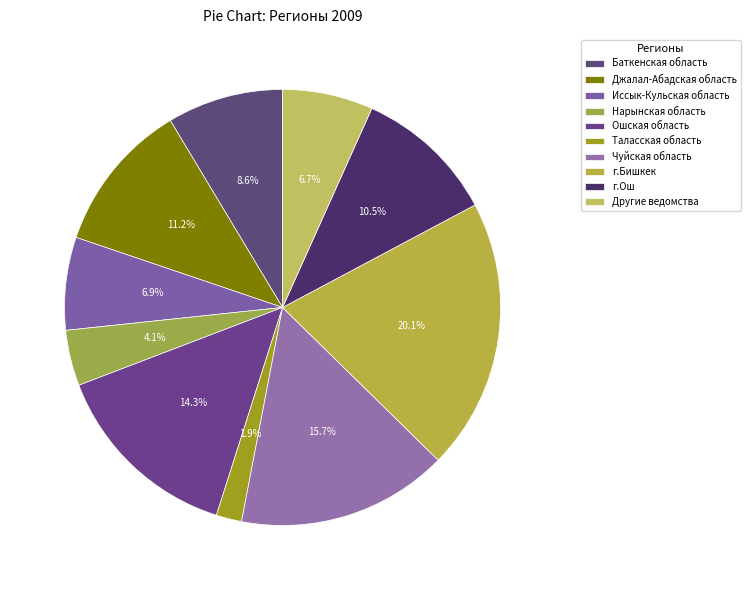

How many segments does this pie chart have?

10